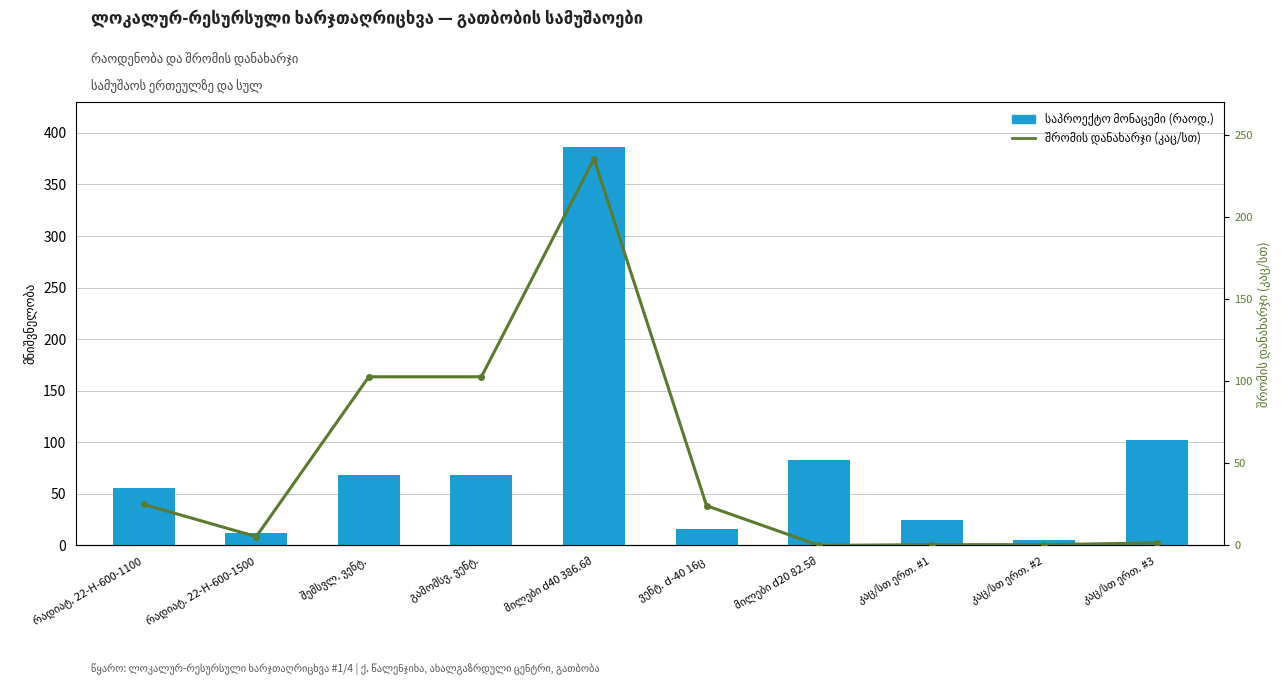

What is the maximum value shown in the chart?

386.6